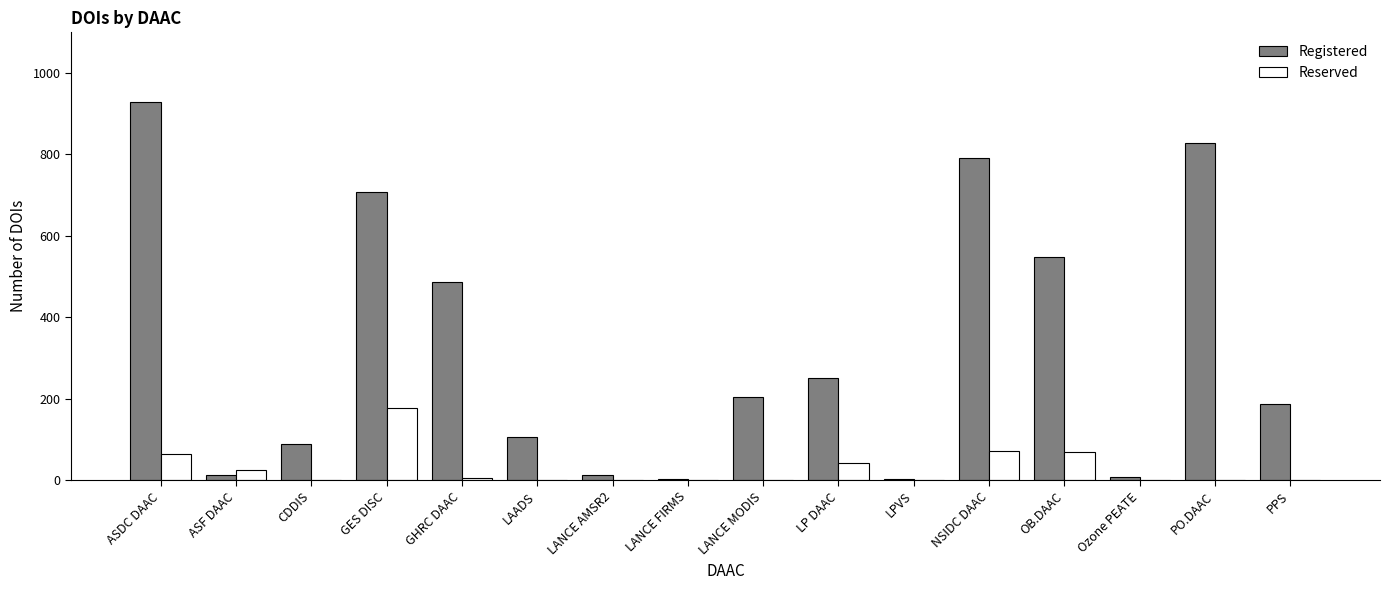

Which label corresponds to the largest value in the chart?

ASDC DAAC